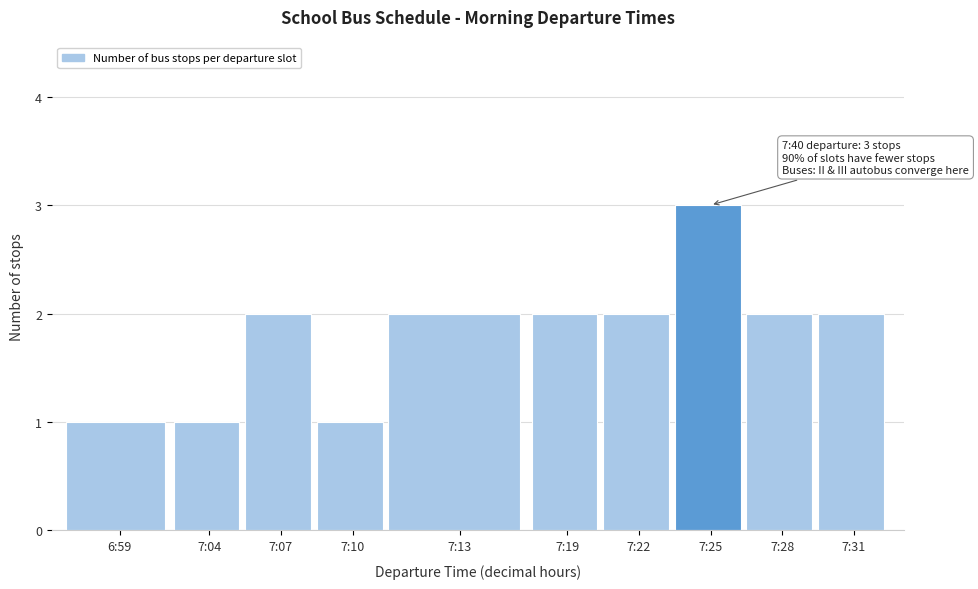

Reading right to left, what are all the values shown in this chart?

2	2	3	2	2	2	1	2	1	1